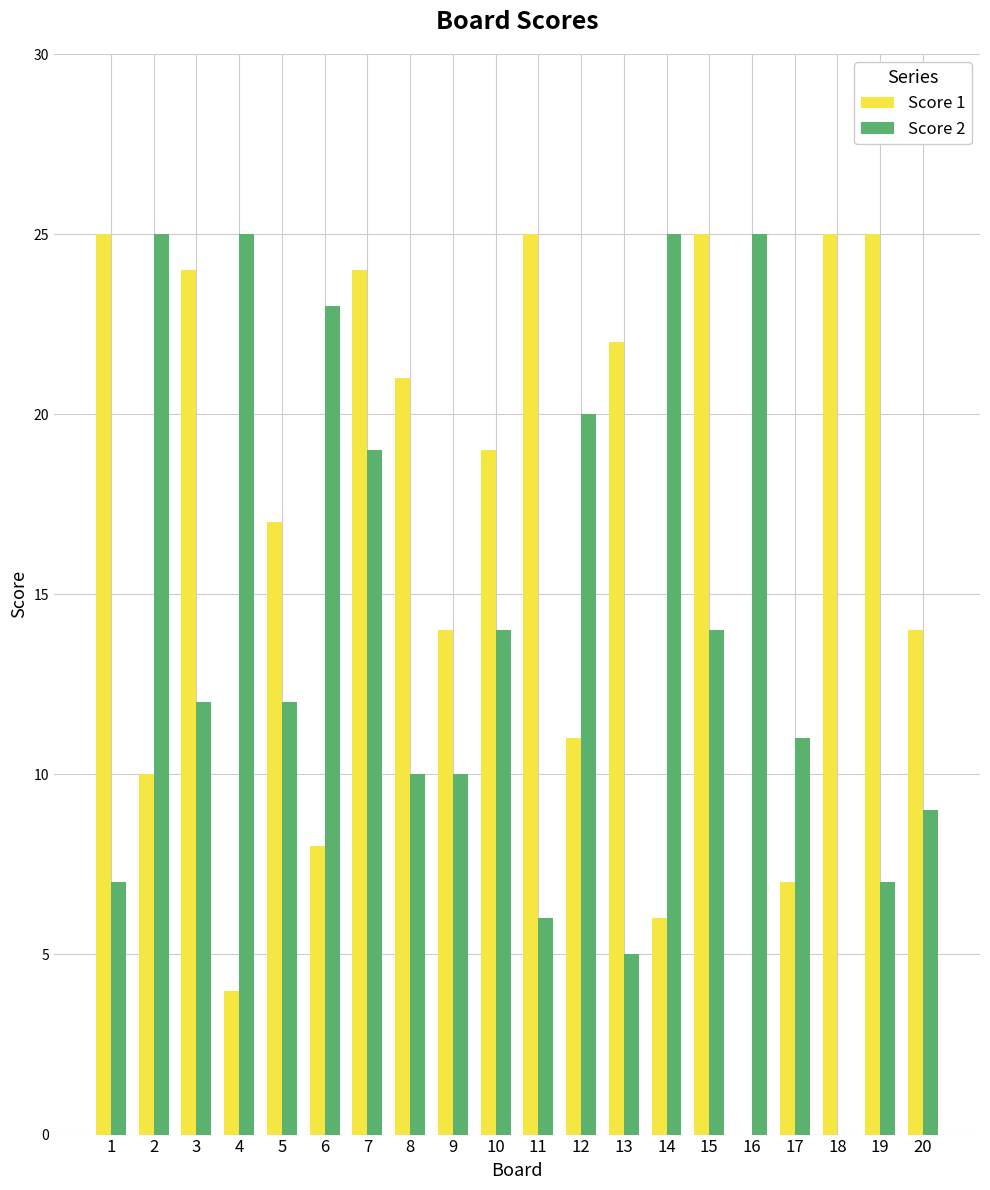

Is it true that Score 1 equals -17 at 16?

False